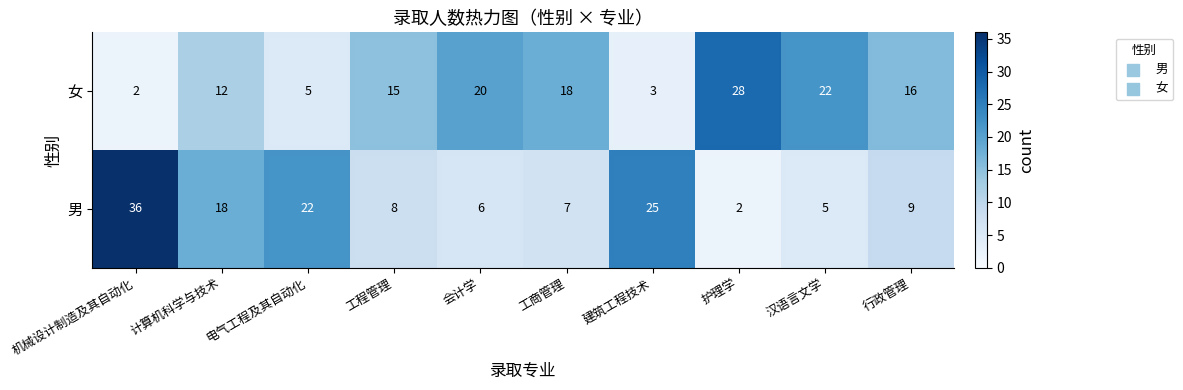

At which label does 男 reach its peak?

机械设计制造及其自动化